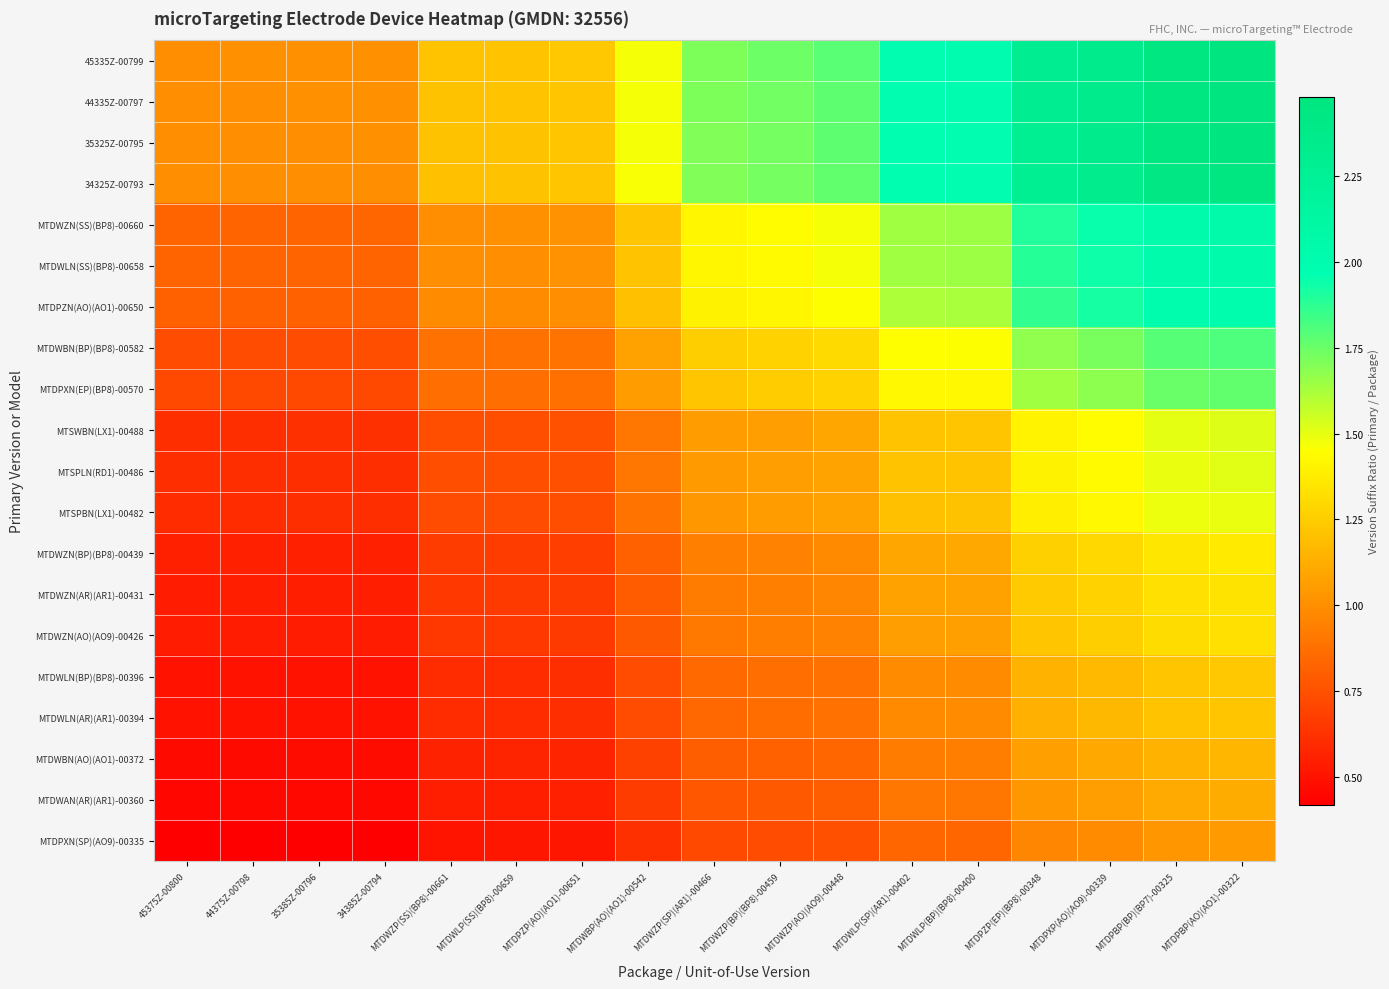

What is the maximum value shown in the chart?

2.5